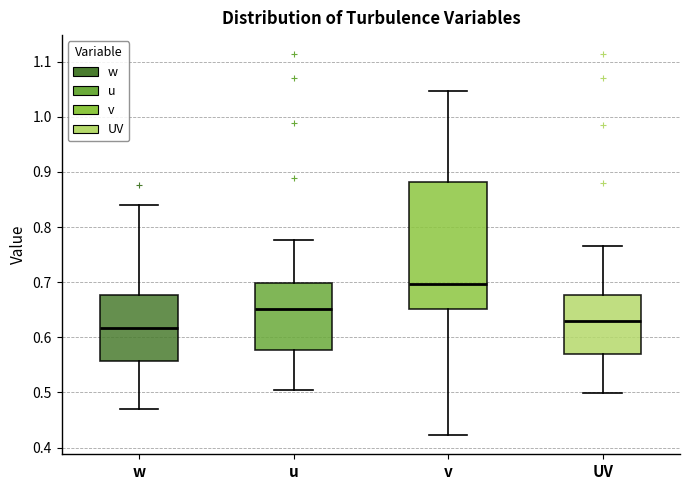

Which box has the lowest median line?

w